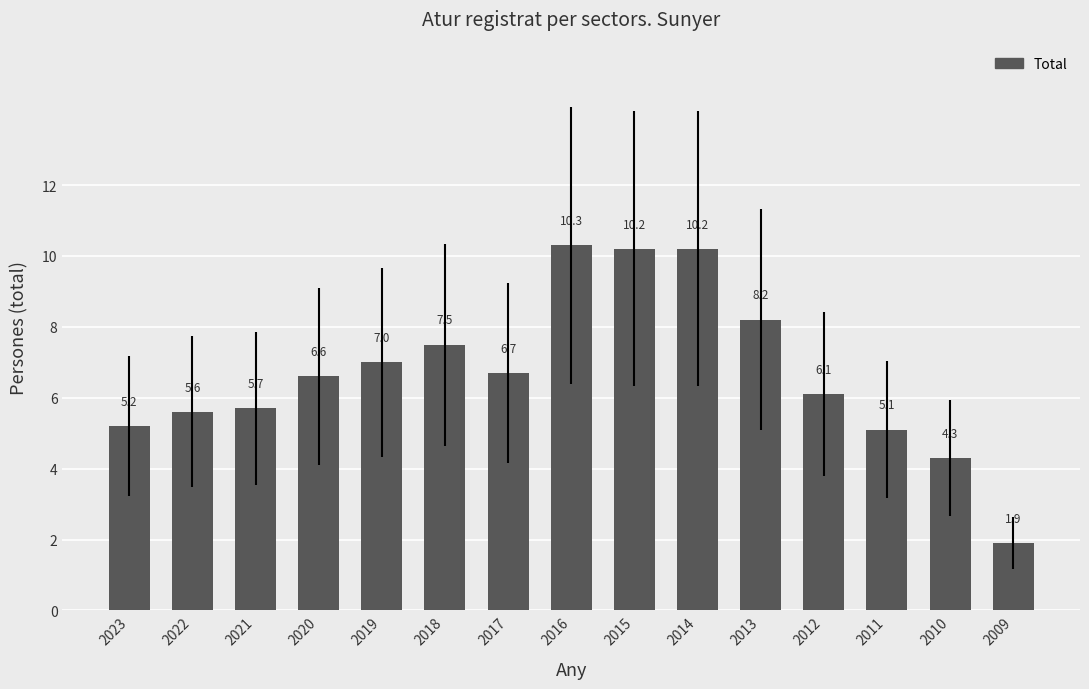

Which category has the lowest value across all series?

2009